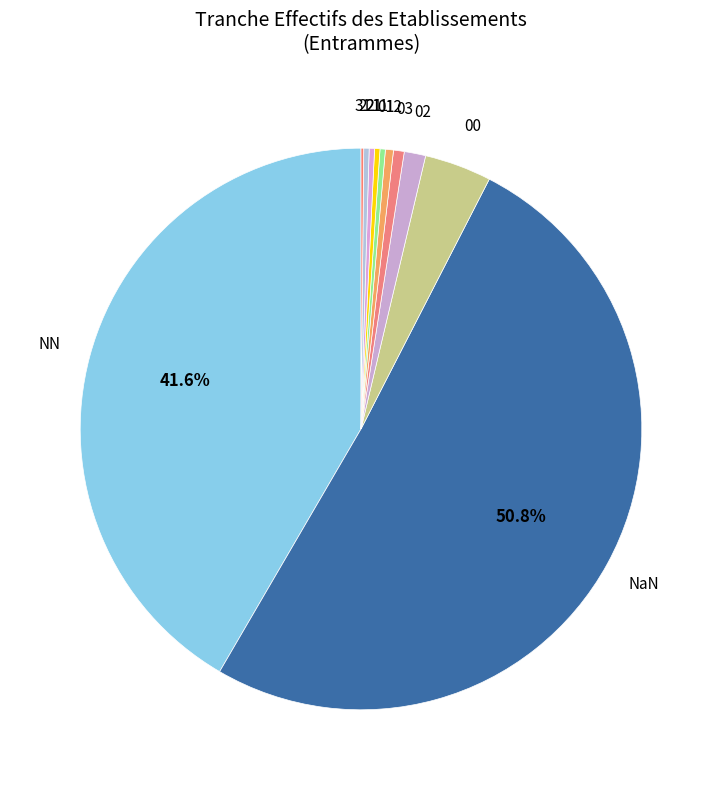

To the nearest percent, what is the combined percentage of 11 and 02?

2%